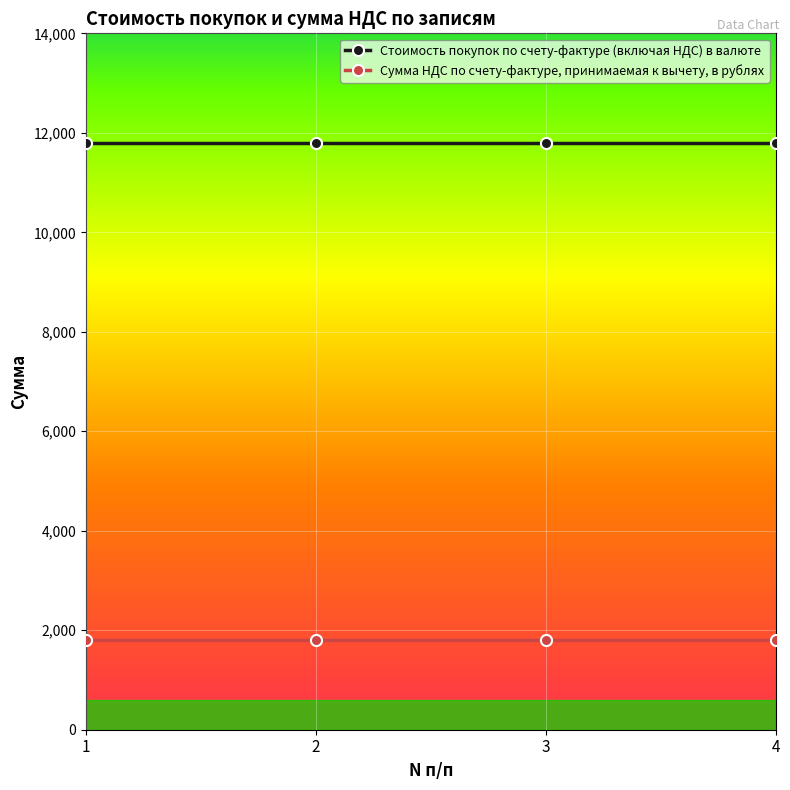

Reading left to right, what are all the values shown in this chart?

Стоимость покупок по счету-фактуре (включая НДС) в валюте: 1=11800	2=11800	3=11800	4=11800
Сумма НДС по счету-фактуре, принимаемая к вычету, в рублях: 1=1800	2=1800	3=1800	4=1800